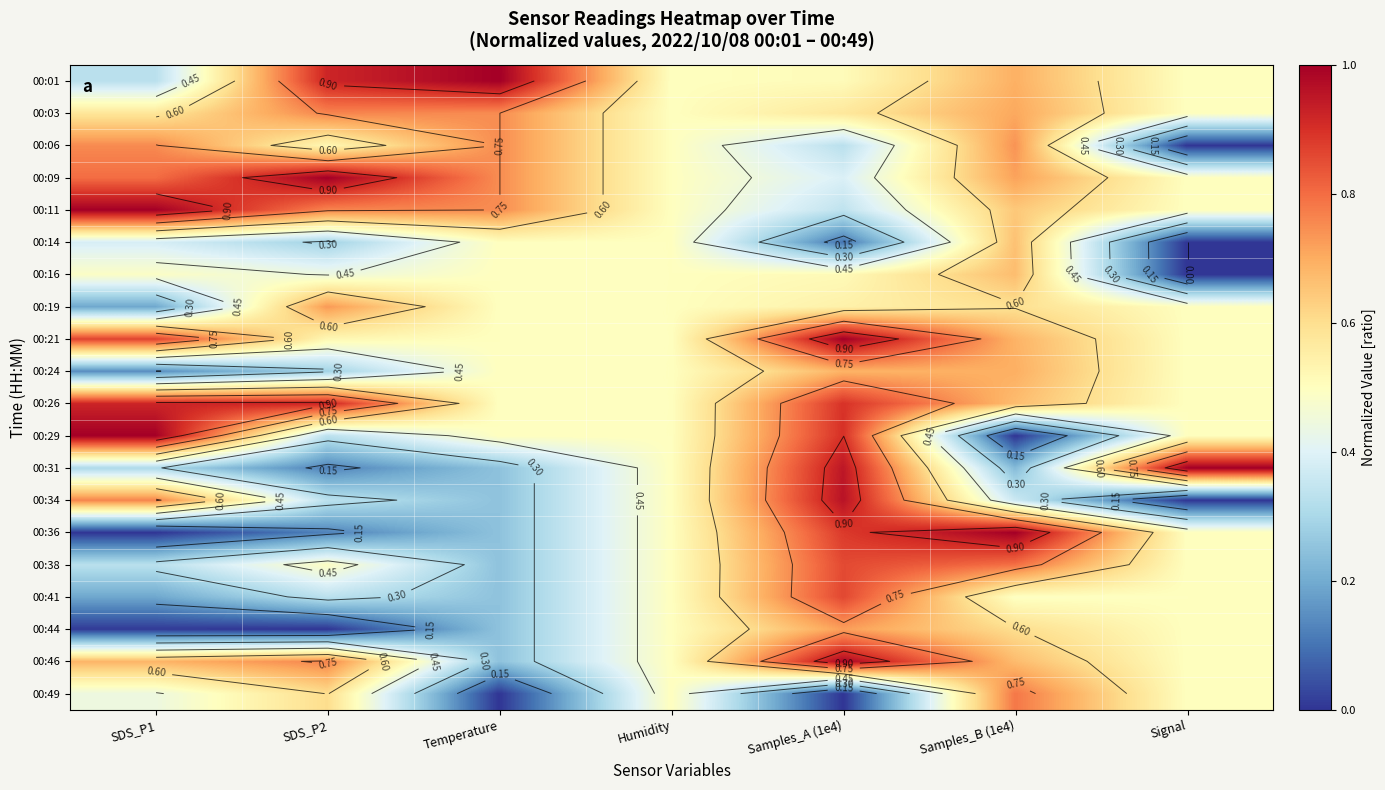

What is the approximate value of 00:11 at Temperature?

0.8